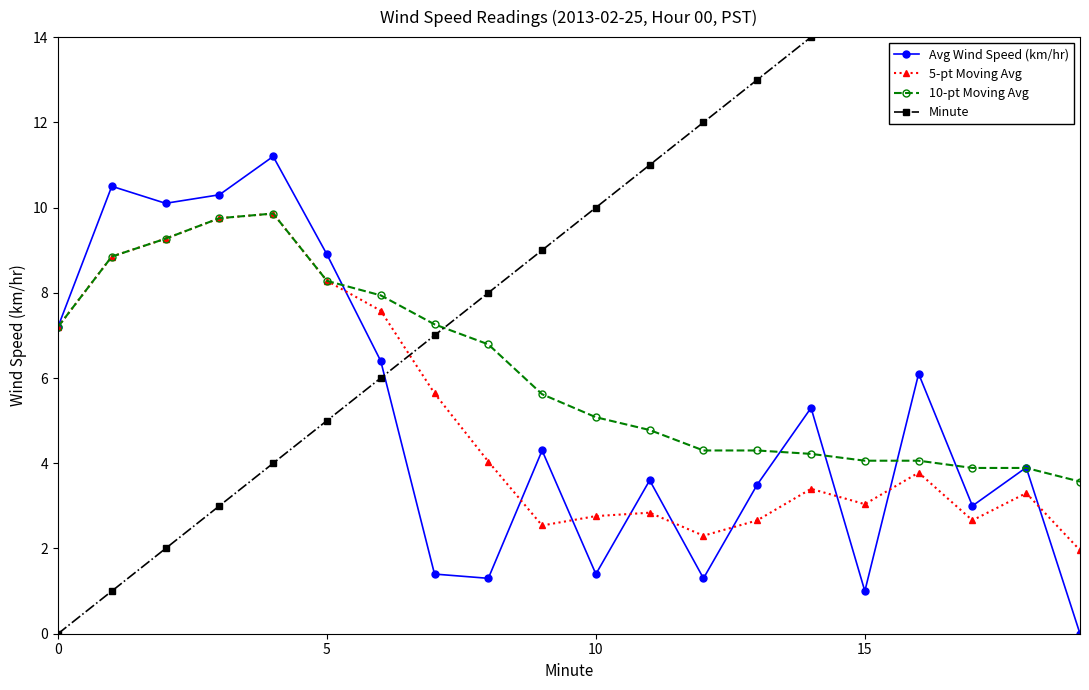

Reading right to left, list all the values displayed in this chart.

Avg Wind Speed (km/hr): 0.0	3.9	3.0	6.1	1.0	5.3	3.5	1.3	3.6	1.4	4.3	1.3	1.4	6.4	8.9	11.2	10.3	10.1	10.5	7.2
5-pt Moving Avg: 2.0	3.3	2.7	3.8	3.0	3.4	2.7	2.3	2.8	2.8	2.5	4.0	5.6	7.6	8.3	9.9	9.8	9.3	8.8	7.2
10-pt Moving Avg: 3.6	3.9	3.9	4.1	4.1	4.2	4.3	4.3	4.8	5.1	5.6	6.8	7.3	7.9	8.3	9.9	9.8	9.3	8.8	7.2
Minute: 19.0	18.0	17.0	16.0	15.0	14.0	13.0	12.0	11.0	10.0	9.0	8.0	7.0	6.0	5.0	4.0	3.0	2.0	1.0	0.0